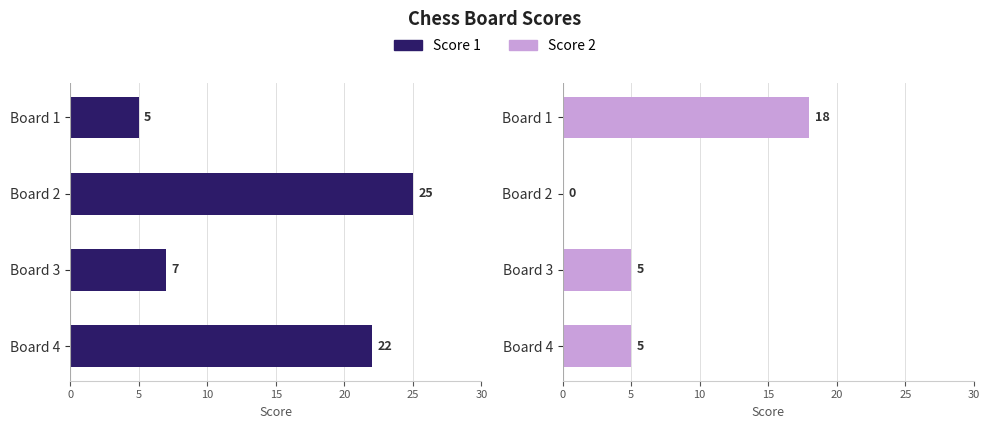

Which series changed the most between Board 3 and Board 4?

Score 1